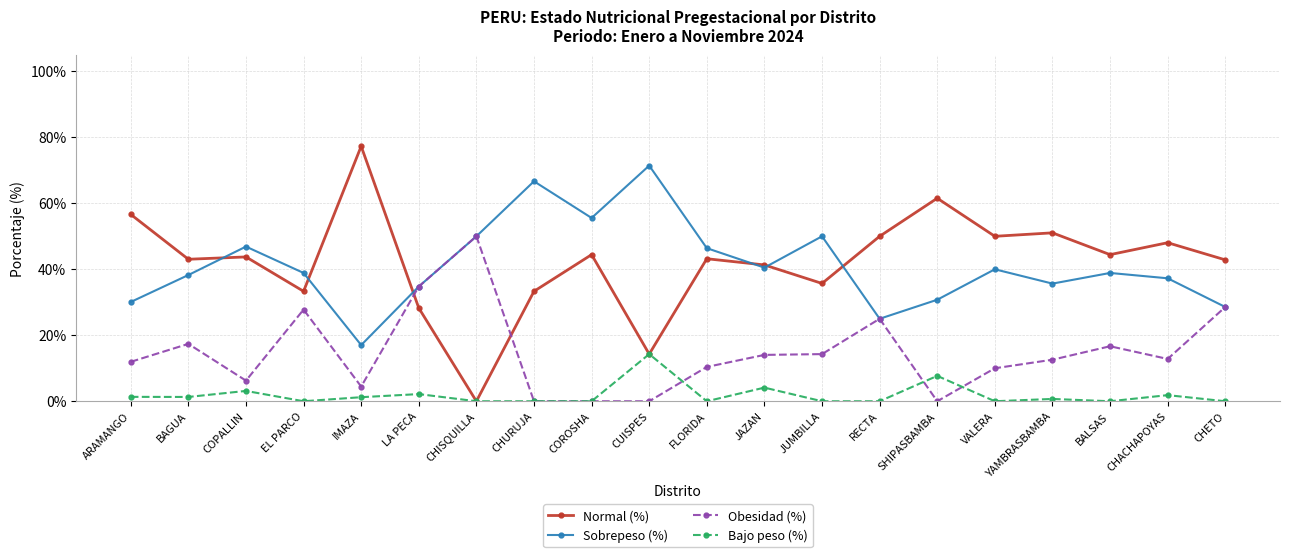

In Sobrepeso (%), how many points are lower than both neighbors (excluding endpoints)?

5